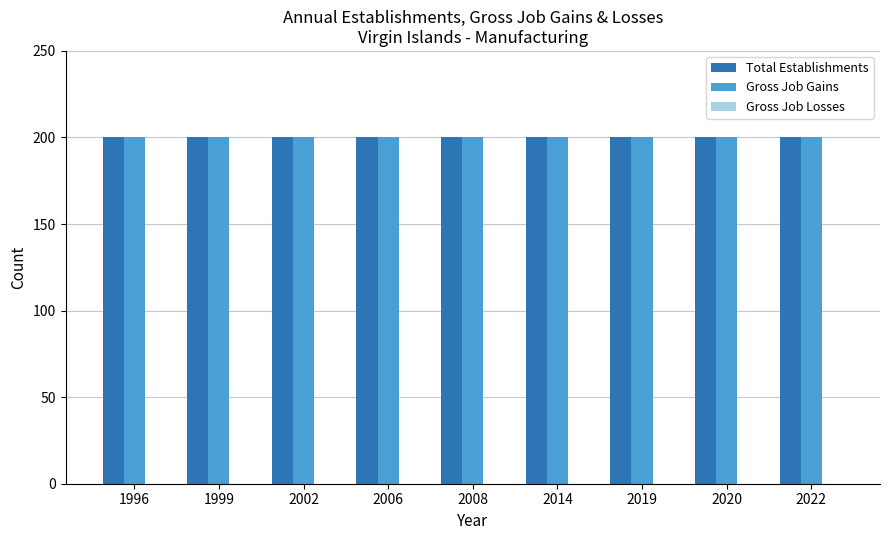

Which series has the largest range (max minus min)?

Total Establishments